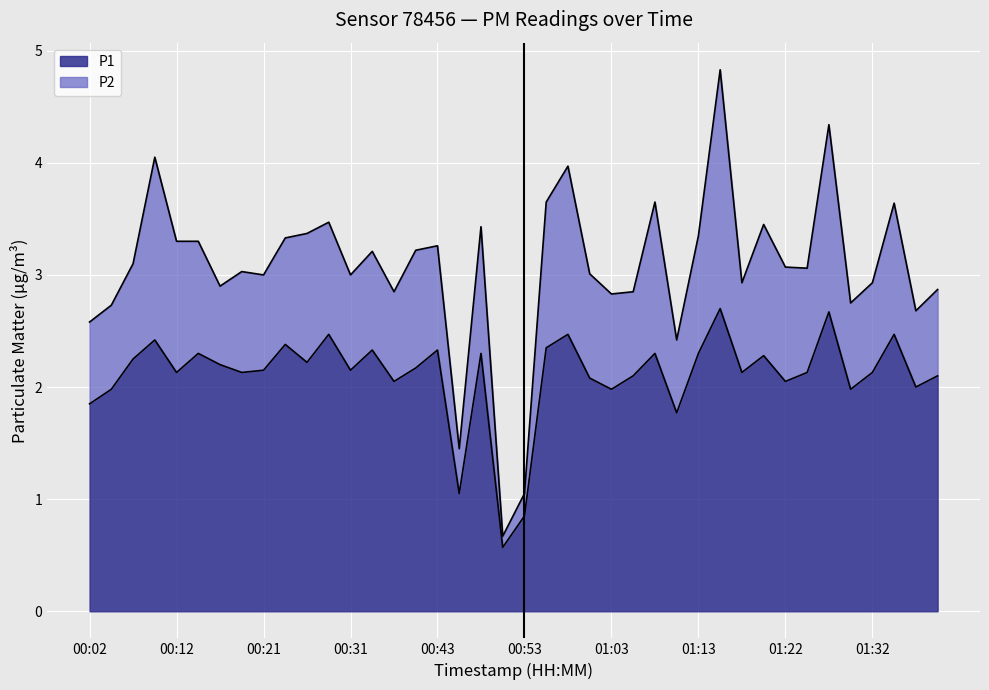

True or false: the data shows 2.0 at 01:03.

True